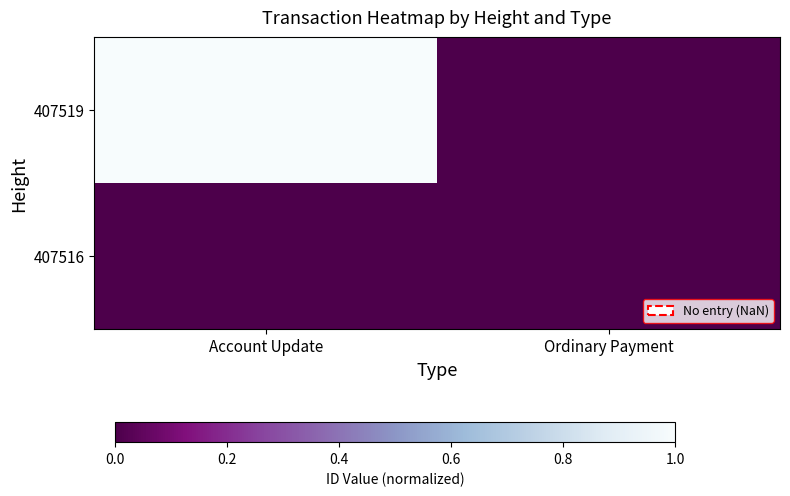

How many series are shown in this chart?

2